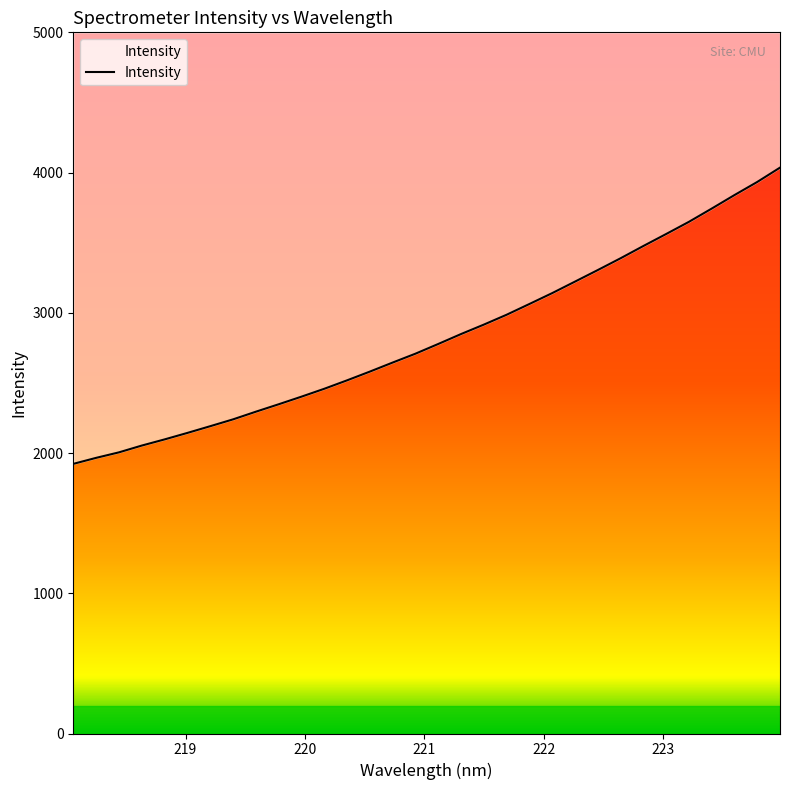

List the labels in order of value, smallest first.

218.0596, 218.2508, 218.442, 218.6332, 218.8244, 219.0156, 219.2067, 219.3979, 219.589, 219.7801, 219.9712, 220.1623, 220.3533, 220.5444, 220.7354, 220.9264, 221.1174, 221.3083, 221.4993, 221.6902, 221.8812, 222.0721, 222.263, 222.4538, 222.6447, 222.8355, 223.0264, 223.2172, 223.408, 223.5987, 223.7895, 223.9802